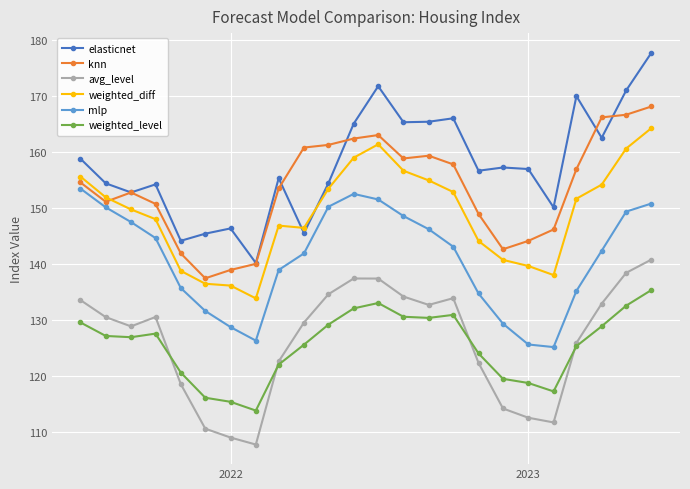

In mlp, how many points are lower than both neighbors (excluding endpoints)?

2